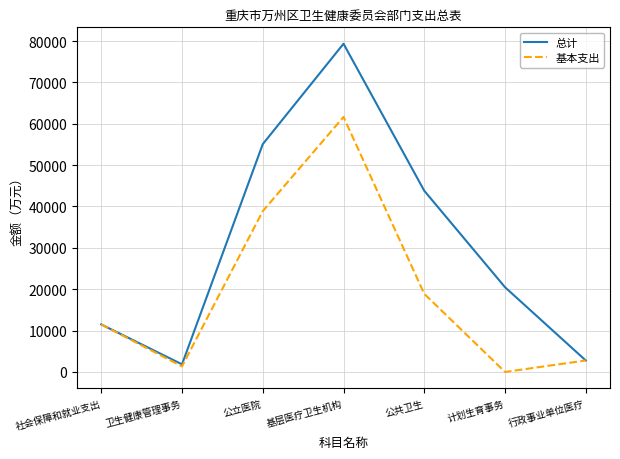

At which category is the sum across all series the highest?

基层医疗卫生机构